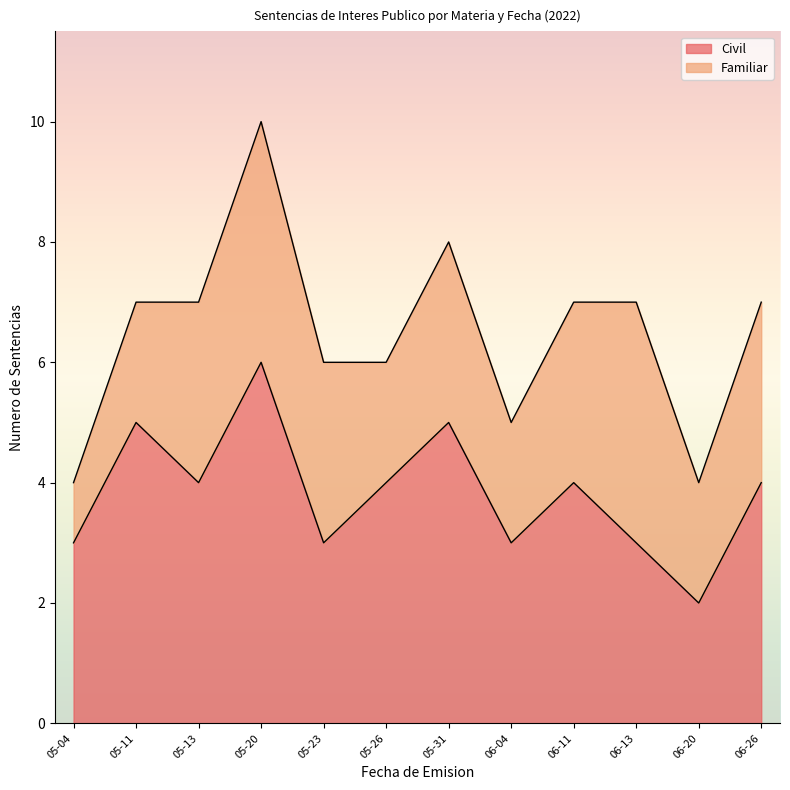

What is the minimum value shown in the chart?

2